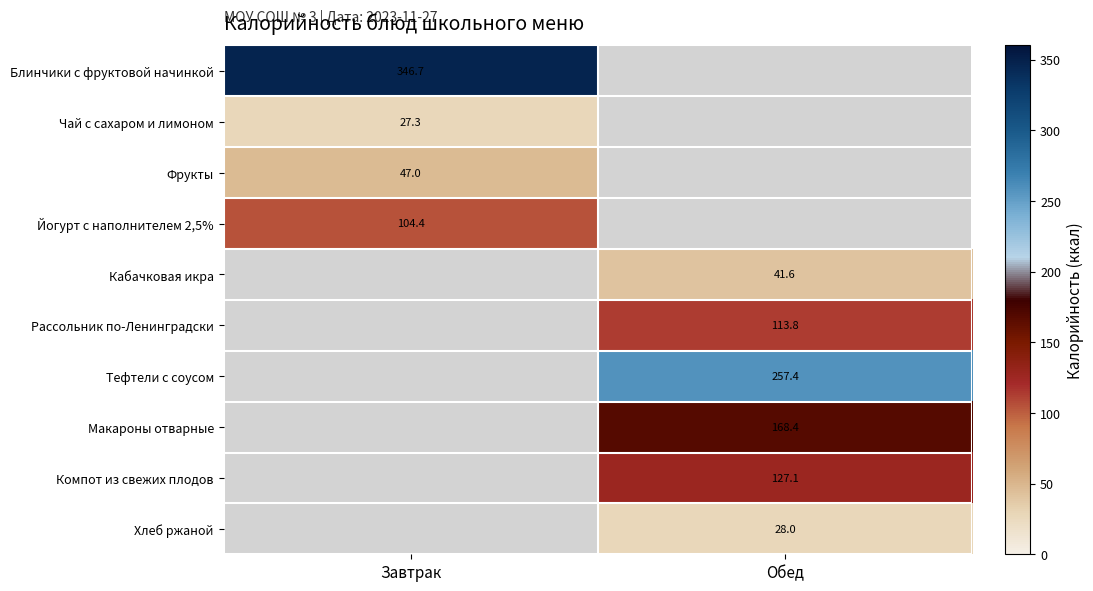

At how many categories does at least one series exceed 33?

2